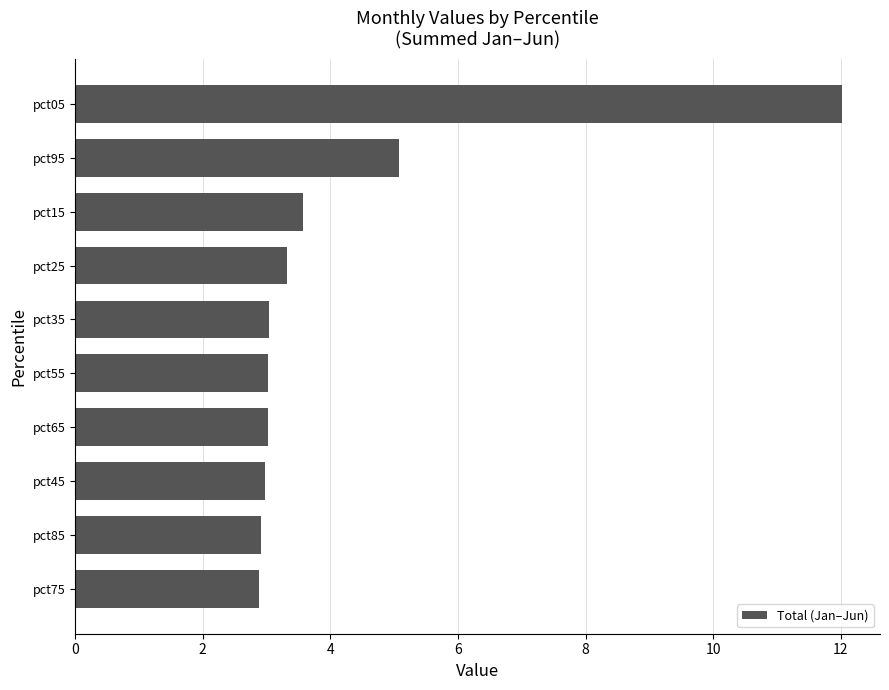

Does the chart contain stacked bars?

No